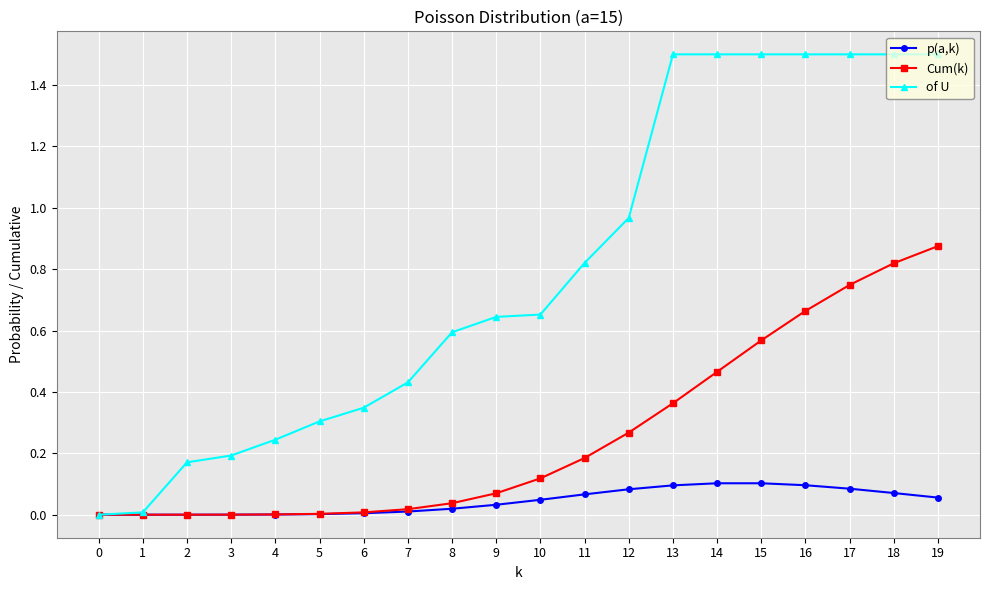

List the series in order of their overall mean, highest first.

of U, Cum(k), p(a,k)